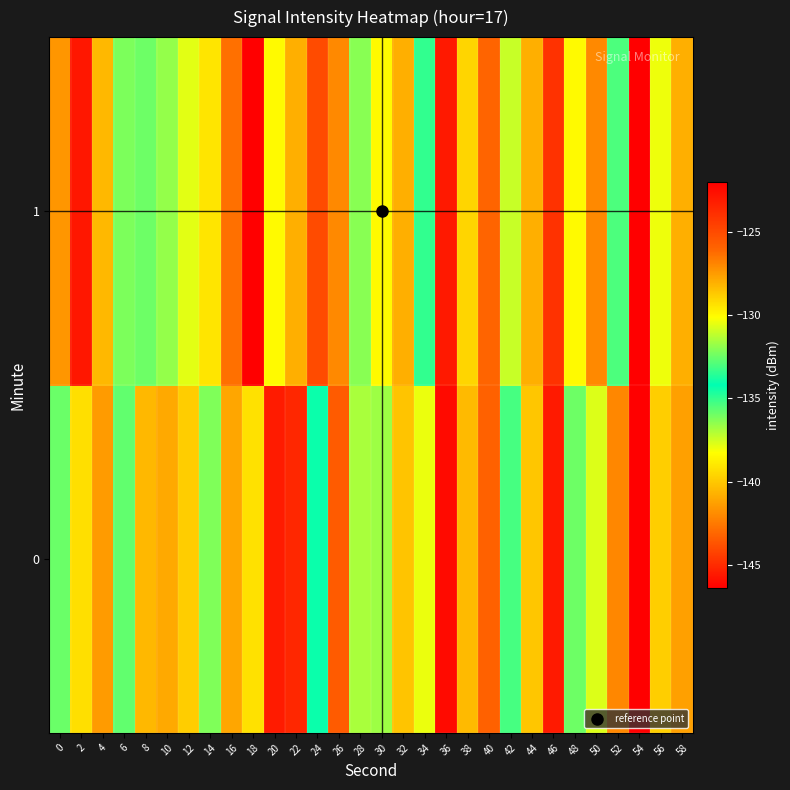

At how many categories does at least one series exceed -137?

29